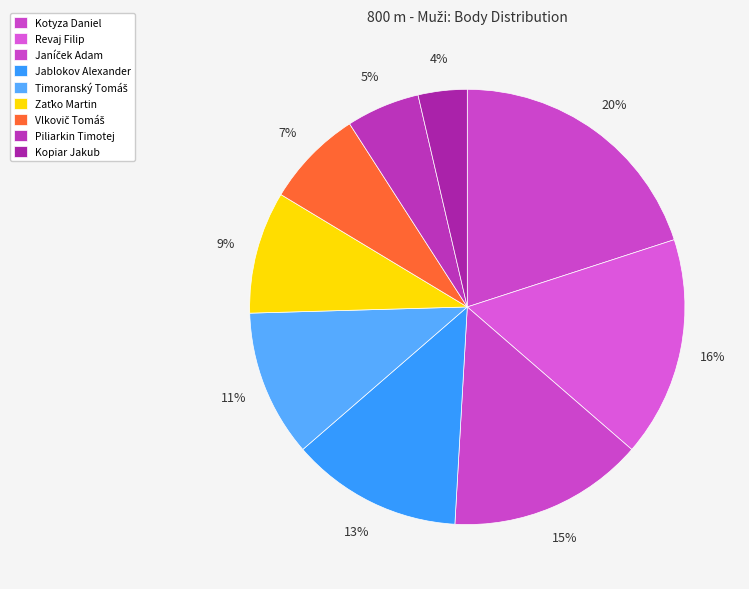

Does Timoranský Tomáš represent more than half of the total?

No